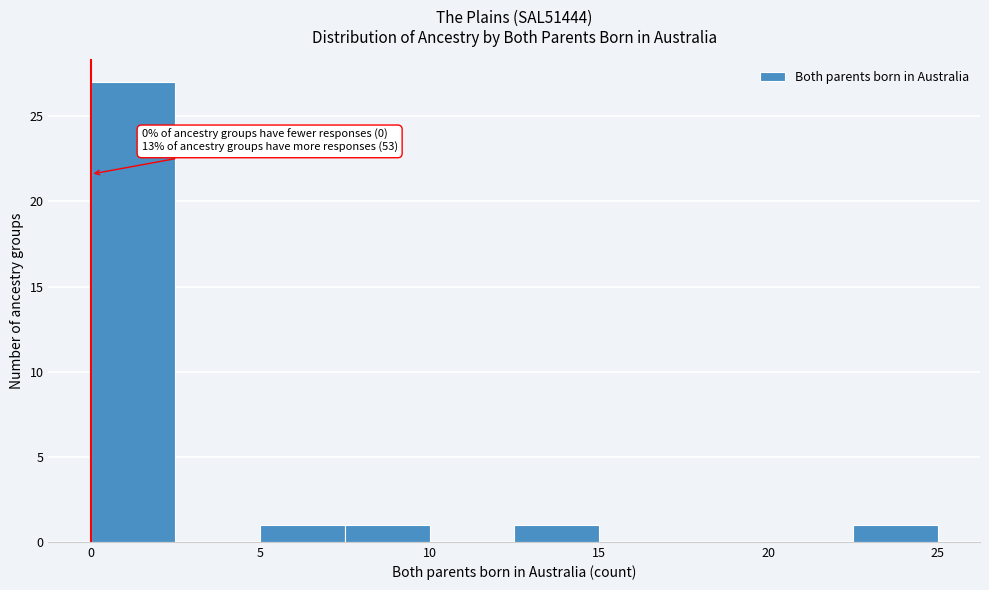

Which range on the x-axis has the tallest bar?

0.0 to 2.5